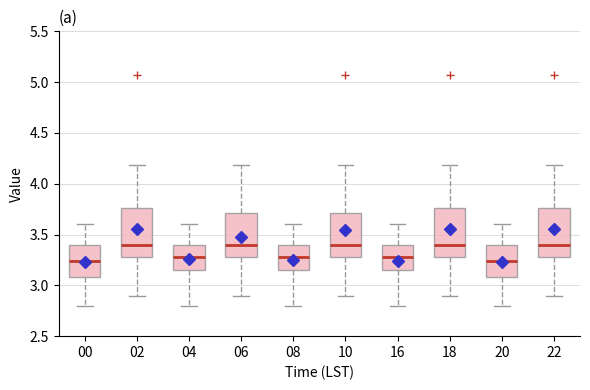

Where is the lower edge of the box at x = 18 on the y-axis? The values are not printed on the chart, so give them approximately, as read against the axis.

3.30